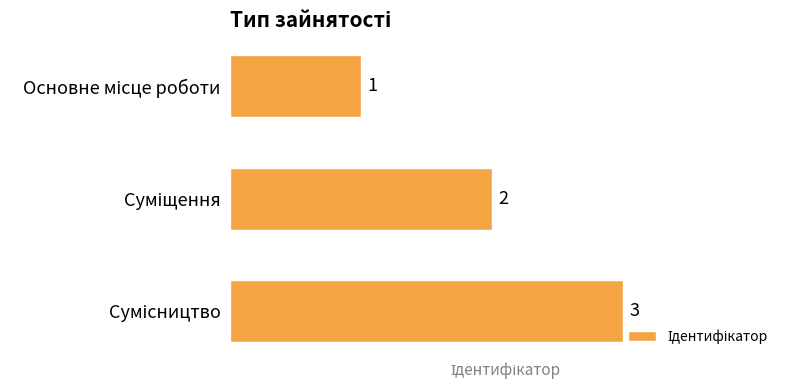

What is the maximum value shown in the chart?

3